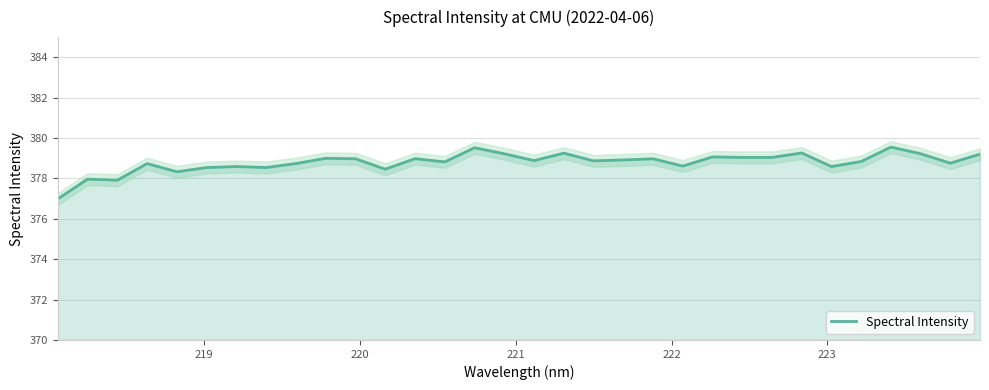

Is it true that the value at 26 is 120.3?

False